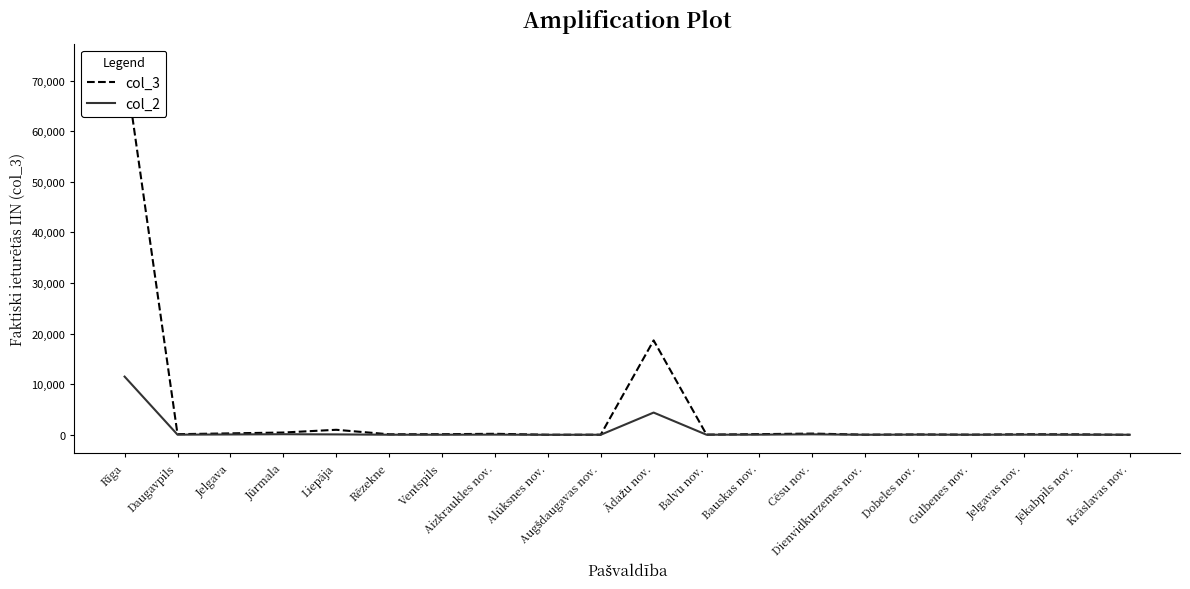

Does the chart display data point markers on the line(s)?

No